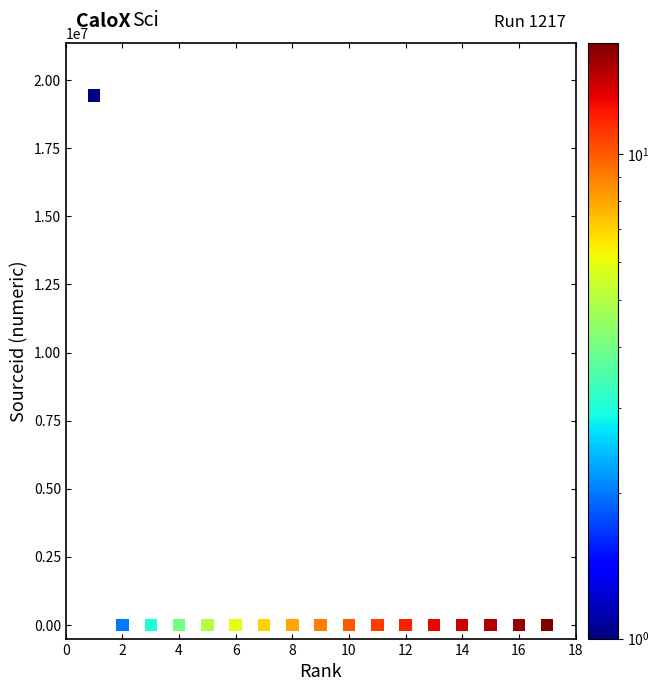

What is the range of X values (max minus min)?

16